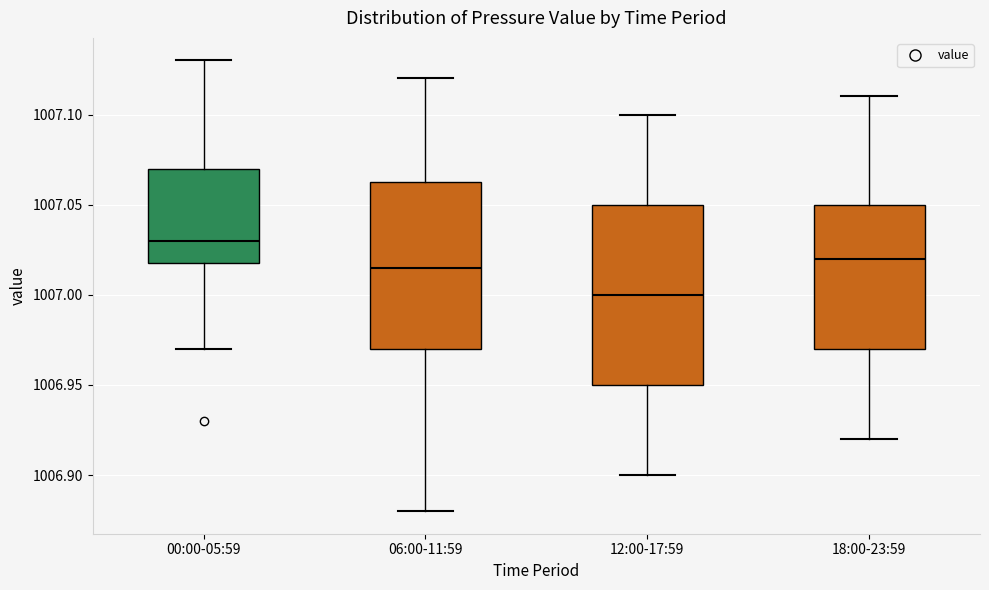

Where is the lower edge of the box for 18:00-23:59 on the y-axis? The values are not printed on the chart, so give them approximately, as read against the axis.

1006.970